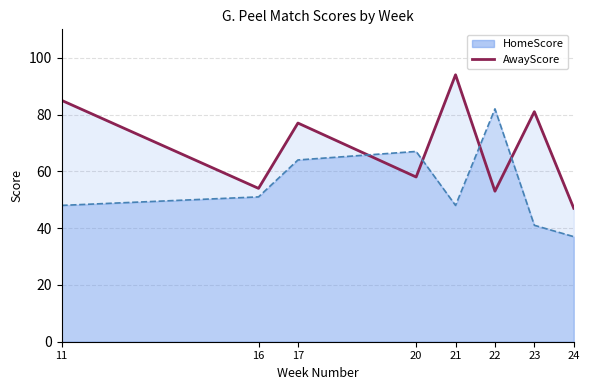

What is the value of the HomeScore point at the 1st from the left?

48